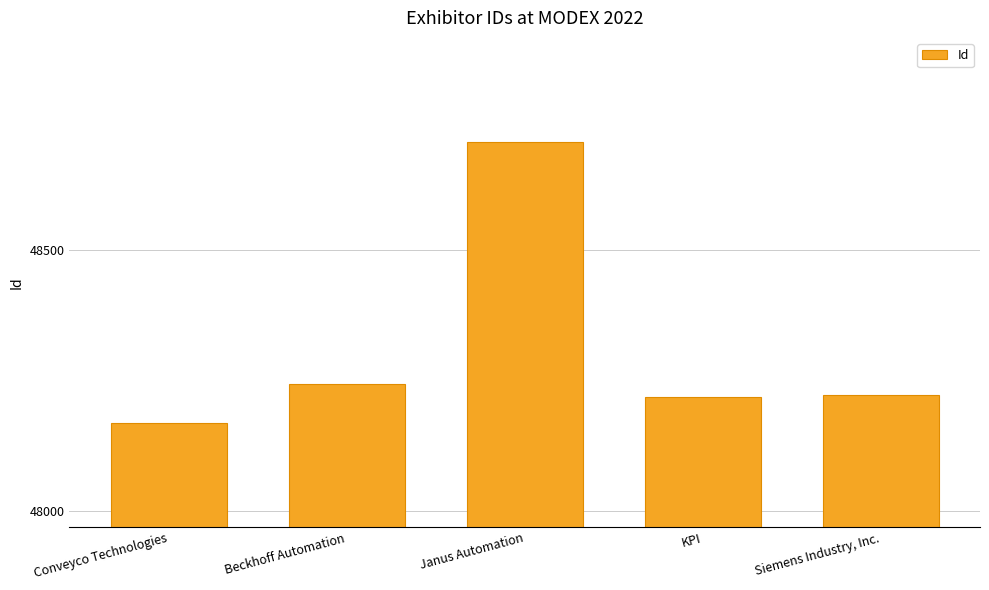

What is the label of the 1st bar from the left?

Conveyco Technologies